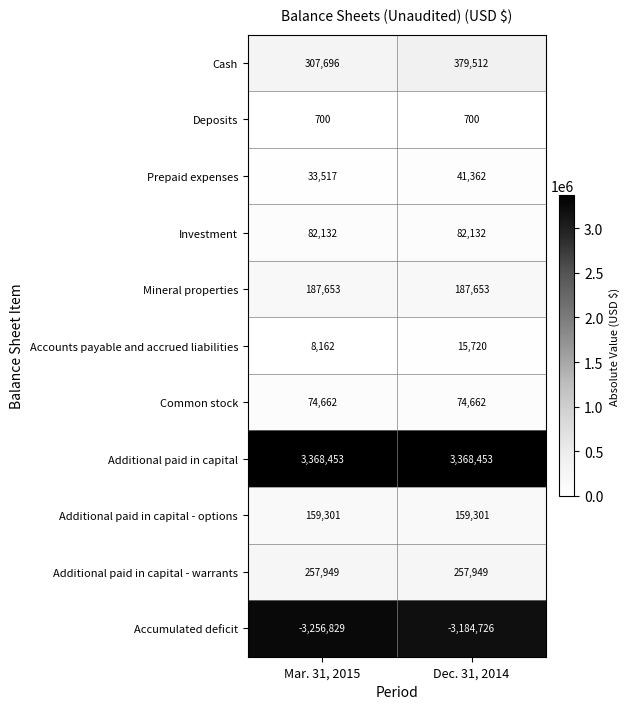

The value of Mineral properties at Dec. 31, 2014 is 255766. True or false?

False